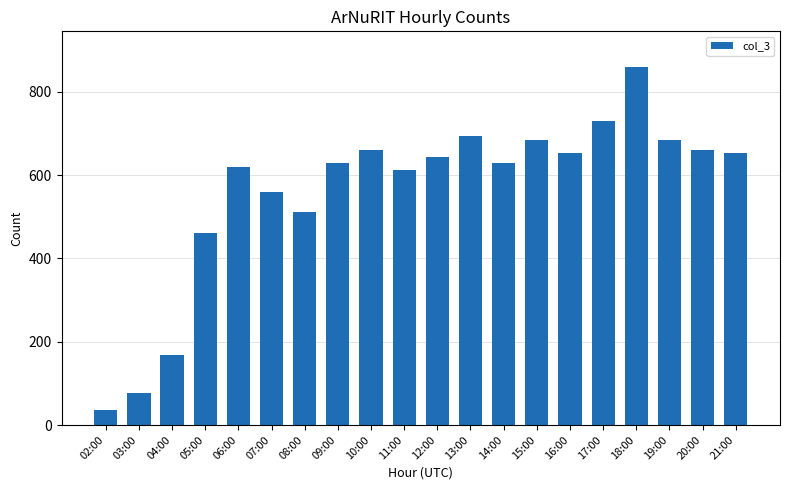

What is the greatest value displayed?

859